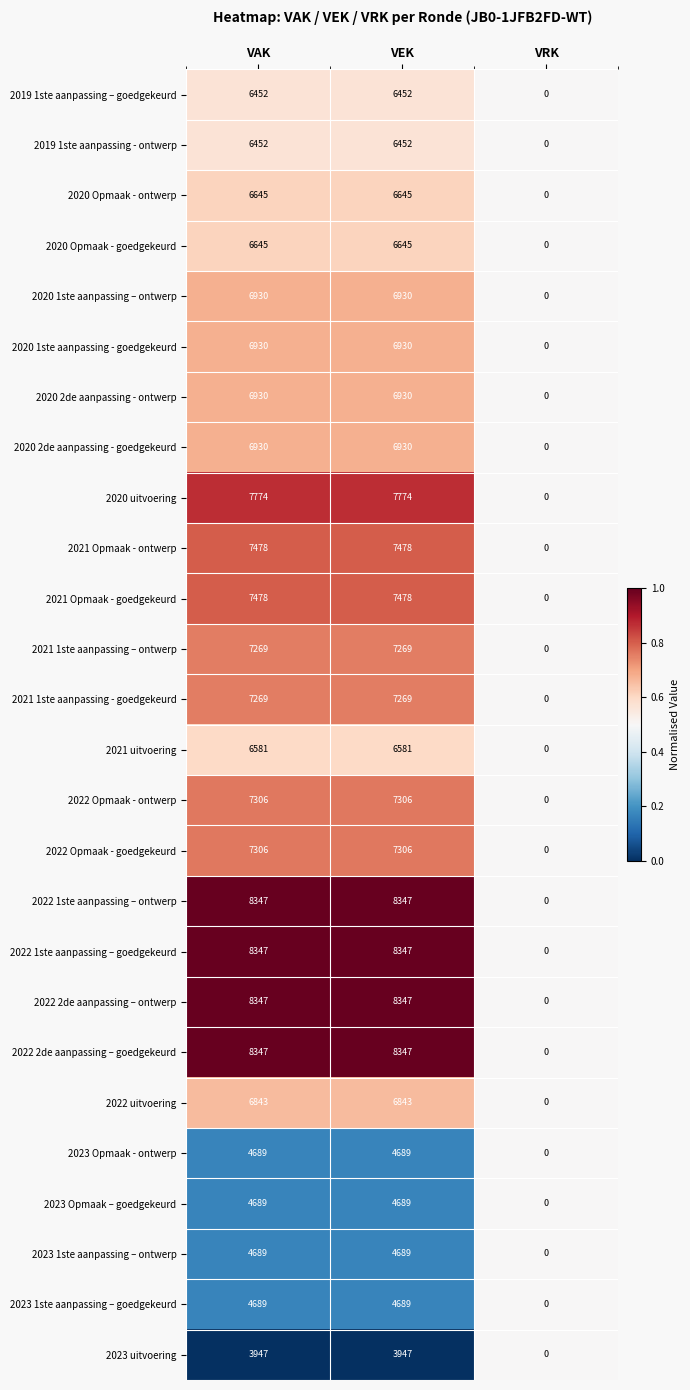

What is the difference between the second highest and minimum values in the 2022 2de aanpassing – goedgekeurd series?

8347